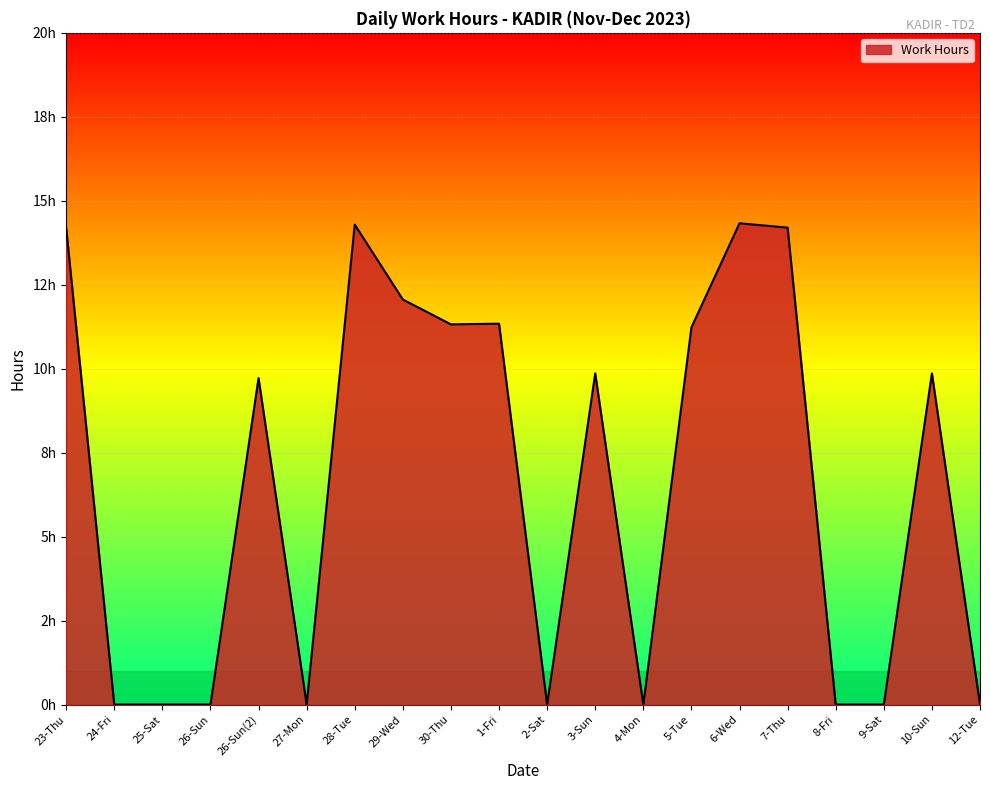

At which label does the data first exceed 9?

23-Thu